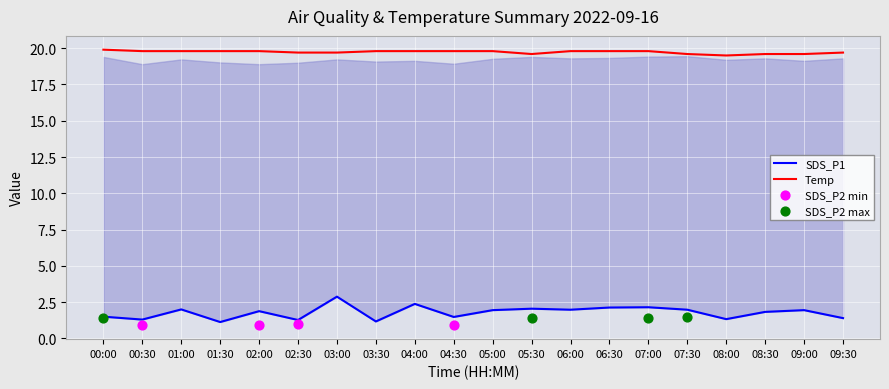

Which series contains the lowest Y value?

SDS_P1